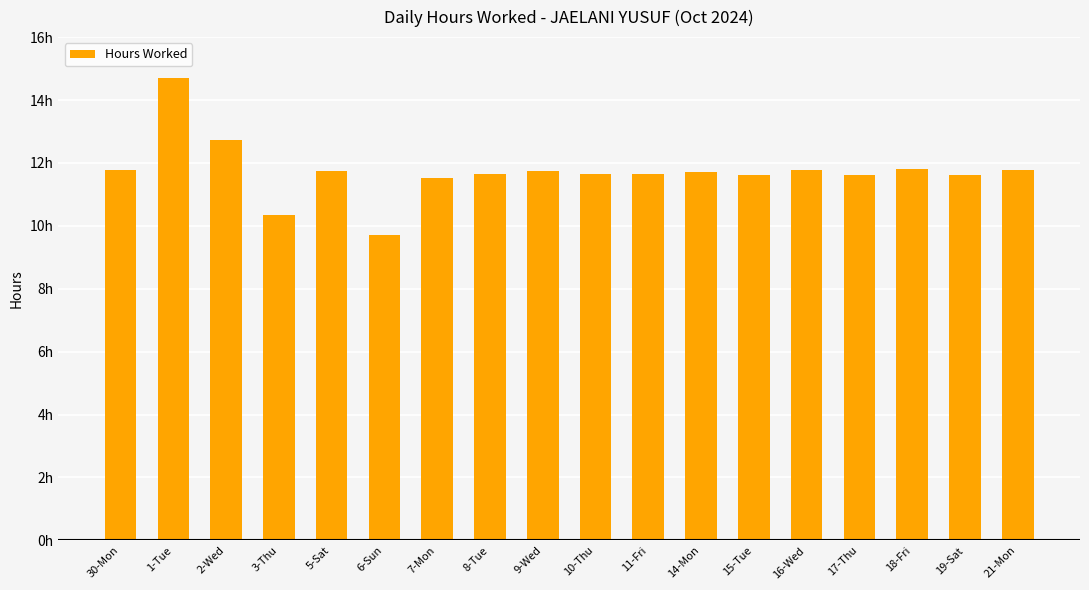

What is the label of the 4th bar from the left?

3-Thu